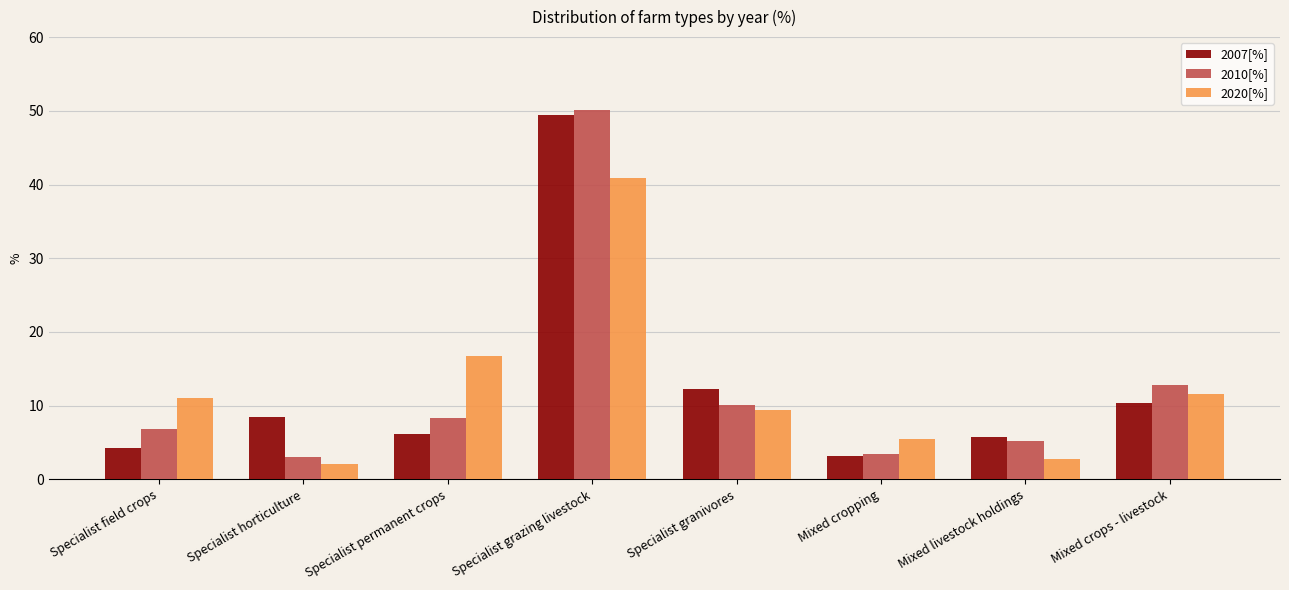

Rank the categories by 2020[%] value from highest to lowest.

Specialist grazing livestock, Specialist permanent crops, Mixed crops - livestock, Specialist field crops, Specialist granivores, Mixed cropping, Mixed livestock holdings, Specialist horticulture